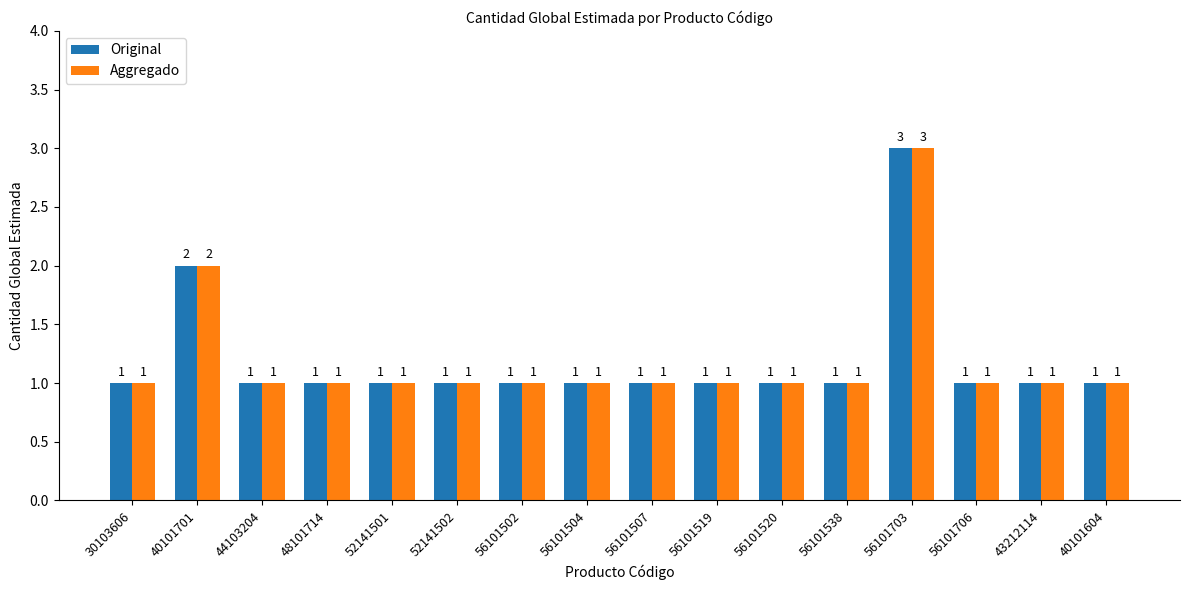

At which category is the sum across all series the highest?

56101703